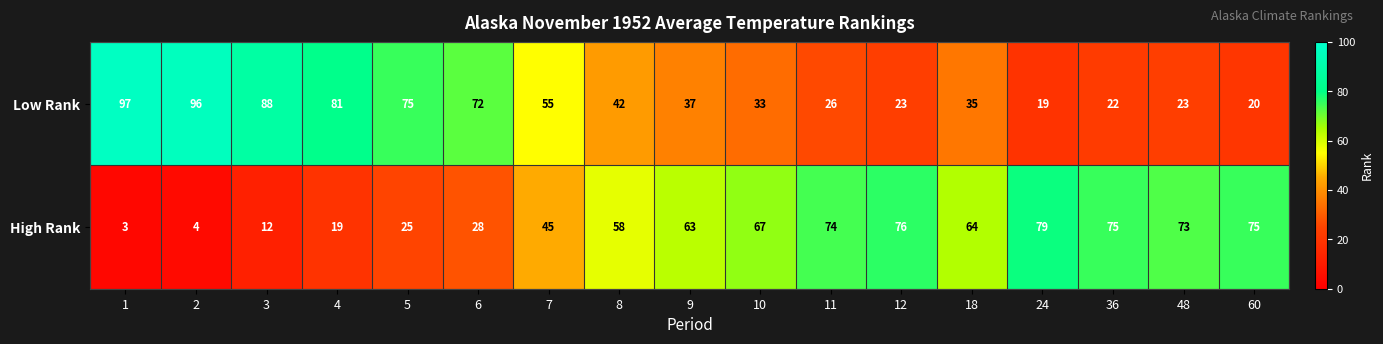

The value of High Rank at 6 is 38. True or false?

False